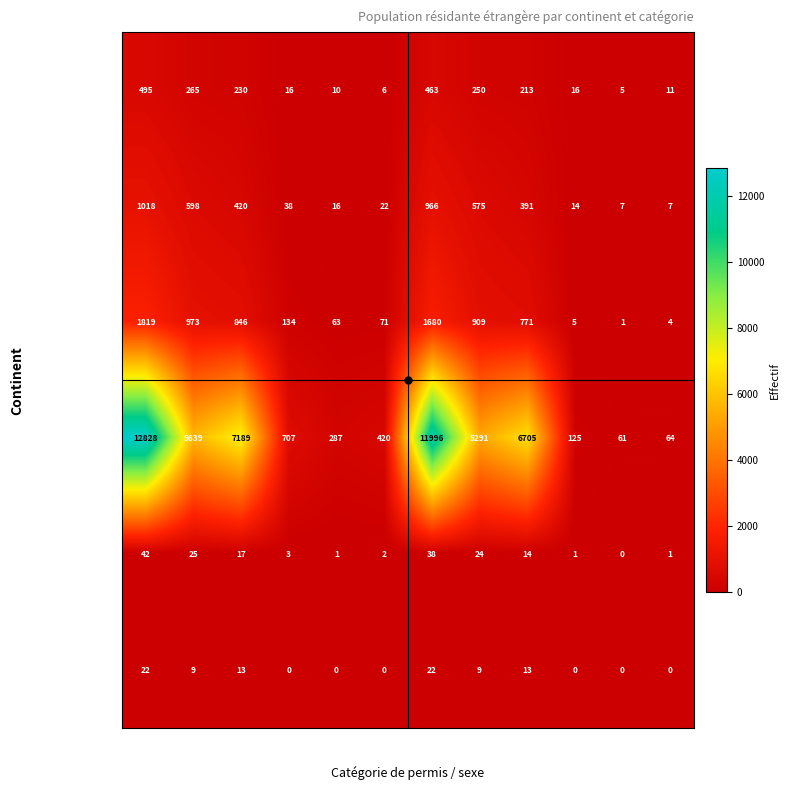

Read the Europe value at C-H, to the nearest 10.

60